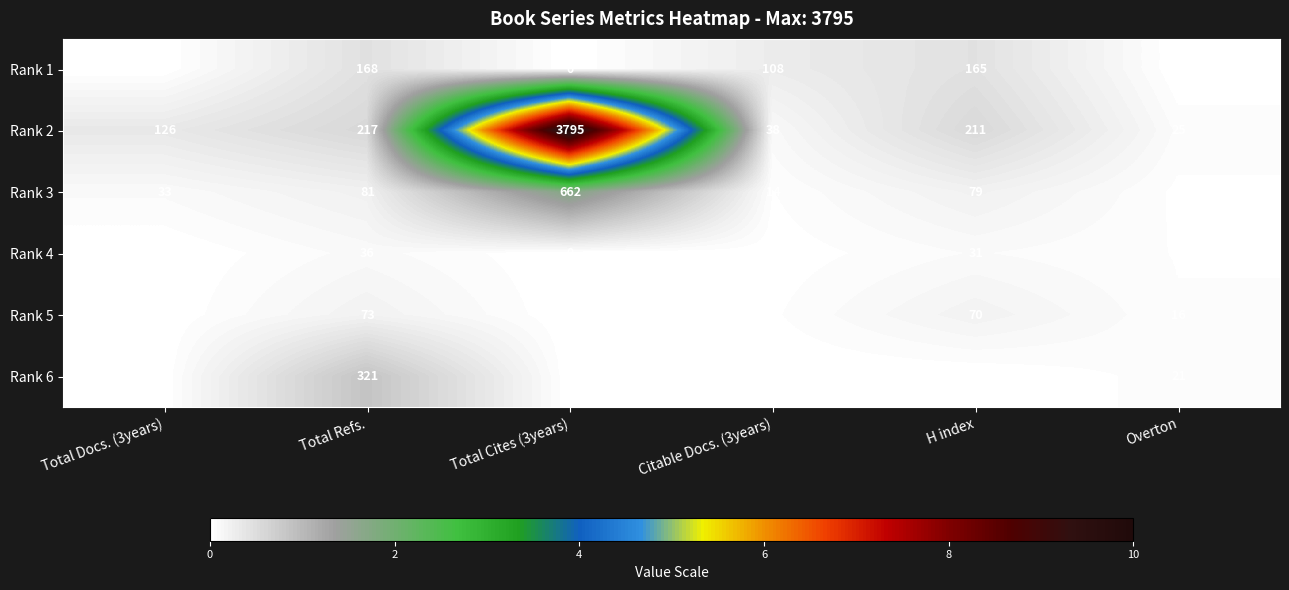

Which category has the highest value across all series?

Total Cites (3years)